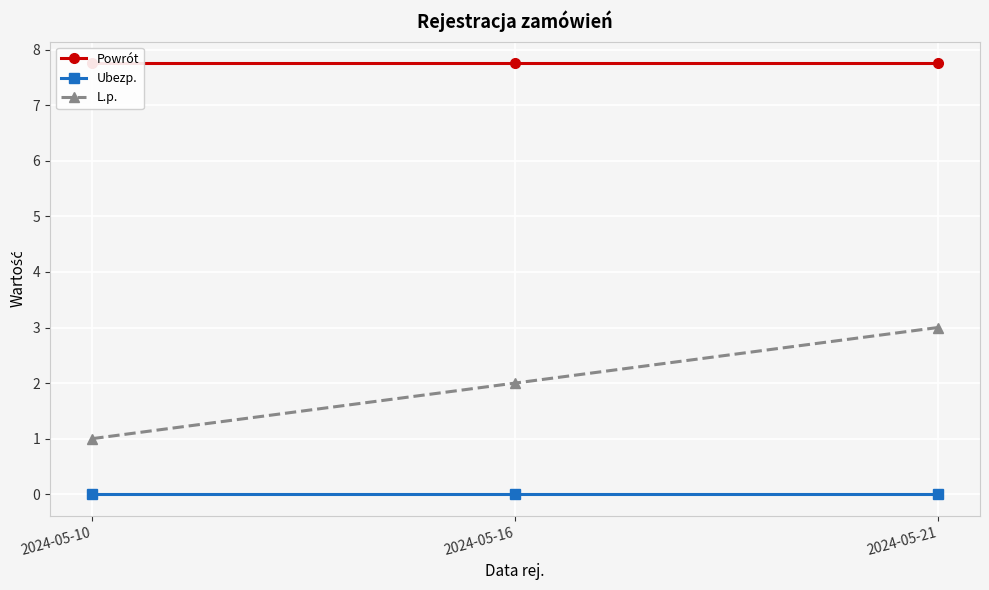

What is the sum of the Powrót values at 2024-05-16 and 2024-05-10?

15.5